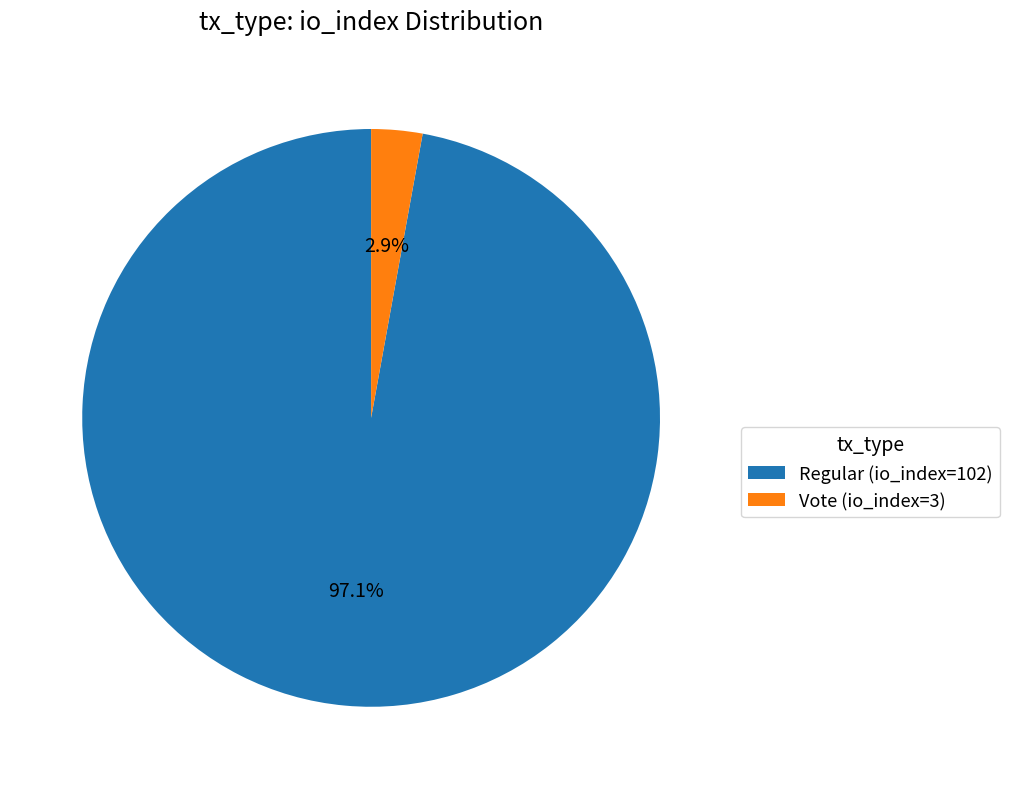

Rank the categories by value from highest to lowest.

Regular (io_index=102), Vote (io_index=3)